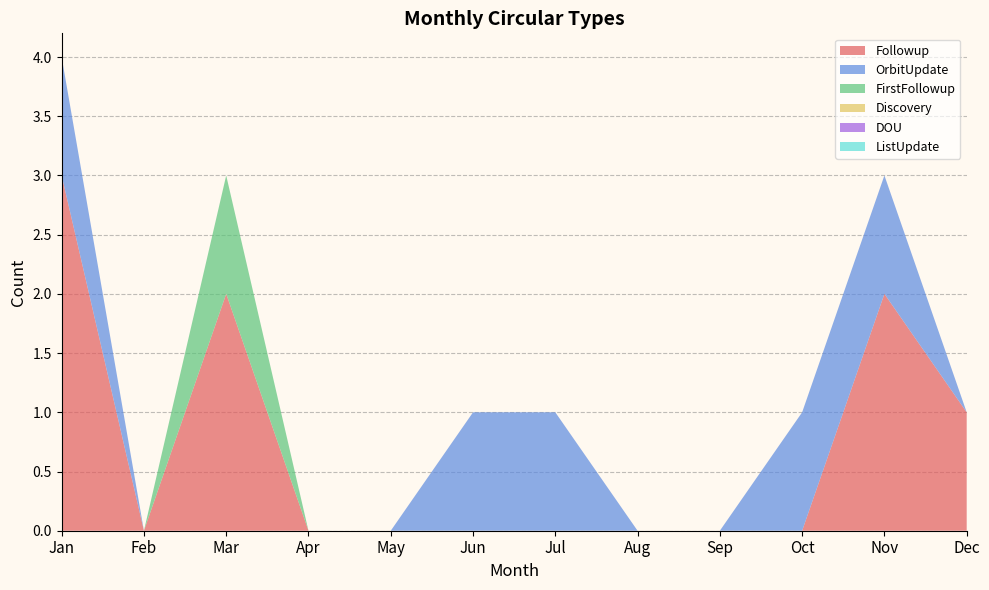

Reading right to left, extract all data points from this chart.

Followup: Dec=1	Nov=2	Oct=0	Sep=0	Aug=0	Jul=0	Jun=0	May=0	Apr=0	Mar=2	Feb=0	Jan=3
OrbitUpdate: Dec=0	Nov=1	Oct=1	Sep=0	Aug=0	Jul=1	Jun=1	May=0	Apr=0	Mar=0	Feb=0	Jan=1
FirstFollowup: Dec=0	Nov=0	Oct=0	Sep=0	Aug=0	Jul=0	Jun=0	May=0	Apr=0	Mar=1	Feb=0	Jan=0
Discovery: Dec=0	Nov=0	Oct=0	Sep=0	Aug=0	Jul=0	Jun=0	May=0	Apr=0	Mar=0	Feb=0	Jan=0
DOU: Dec=0	Nov=0	Oct=0	Sep=0	Aug=0	Jul=0	Jun=0	May=0	Apr=0	Mar=0	Feb=0	Jan=0
ListUpdate: Dec=0	Nov=0	Oct=0	Sep=0	Aug=0	Jul=0	Jun=0	May=0	Apr=0	Mar=0	Feb=0	Jan=0